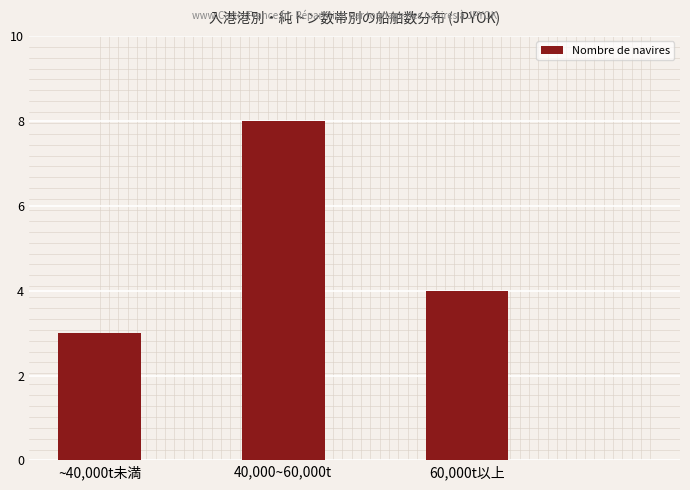

What is the sum of all values?

15